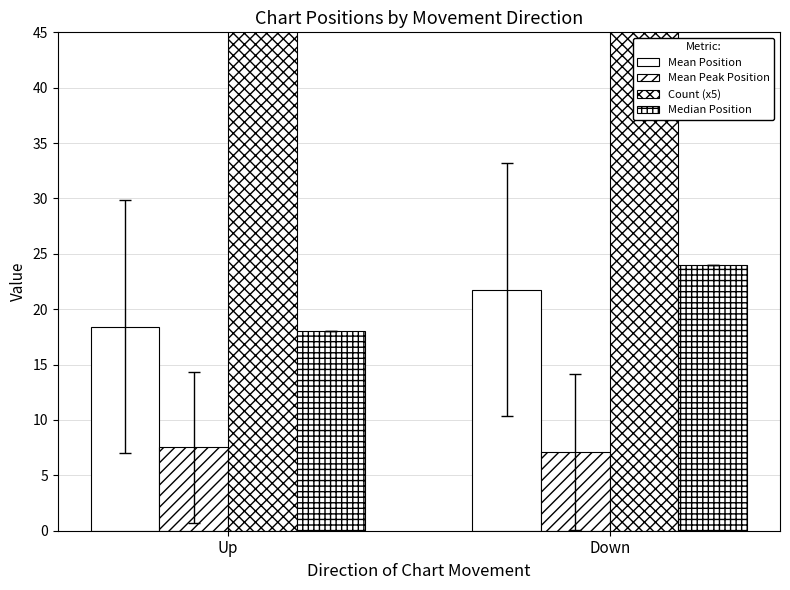

Count the number of data series in this chart.

4